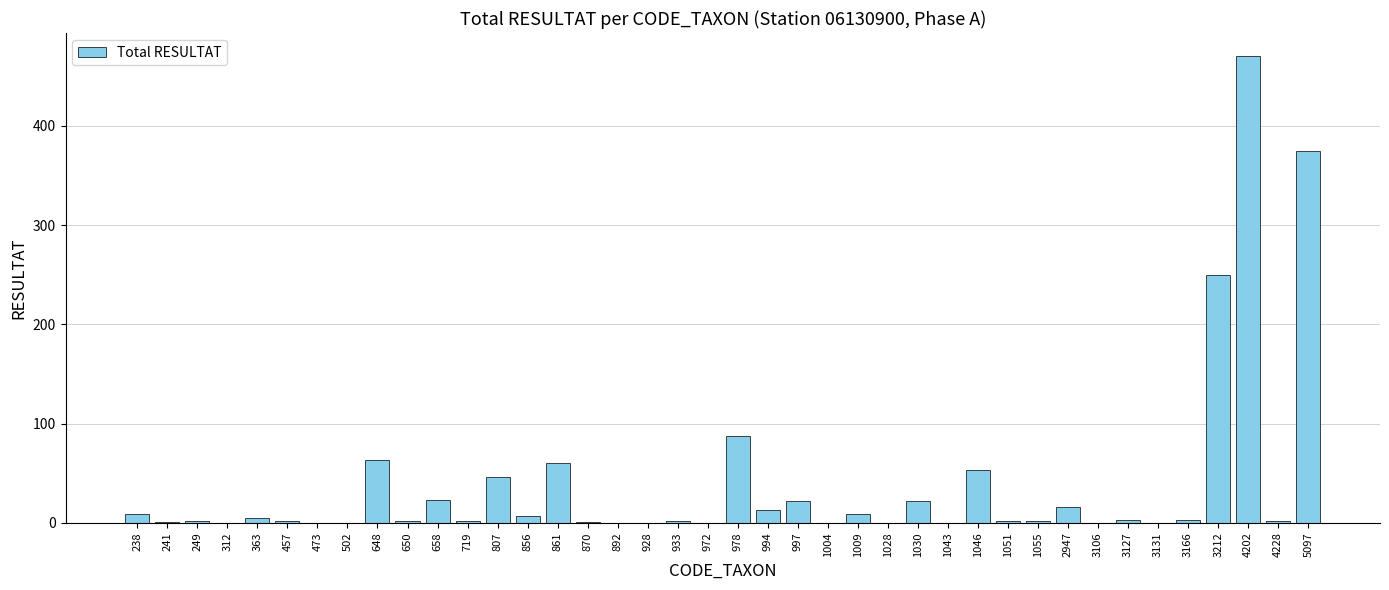

How many distinct data groups are displayed?

1